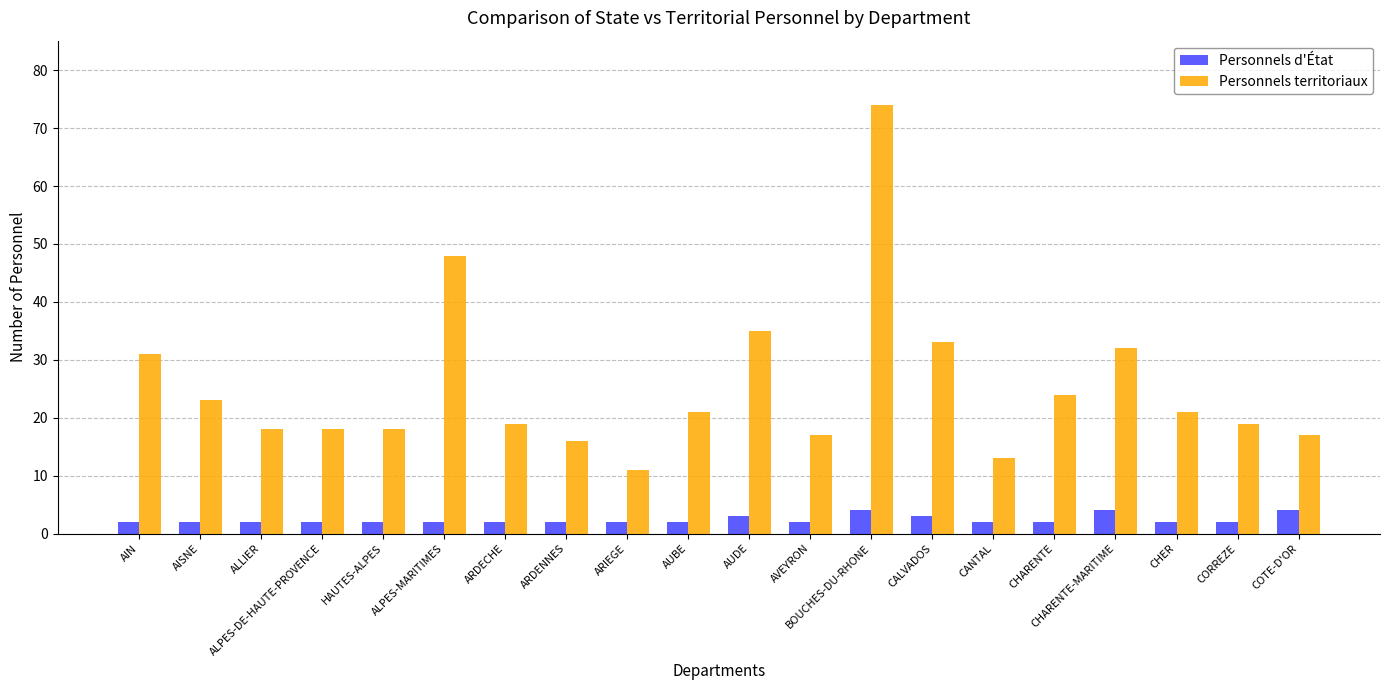

At which category is the sum across all series the highest?

BOUCHES-DU-RHONE